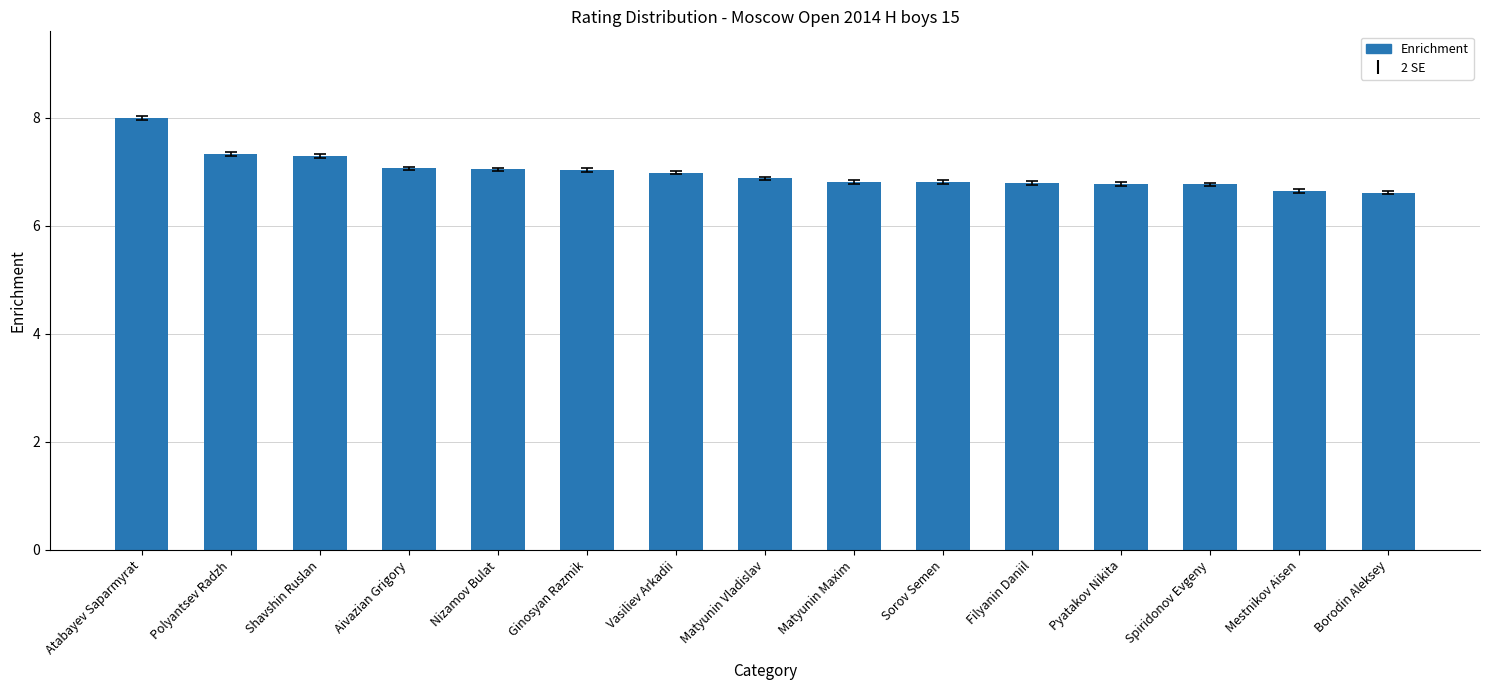

What is the label of the 3rd bar from the left?

Shavshin Ruslan